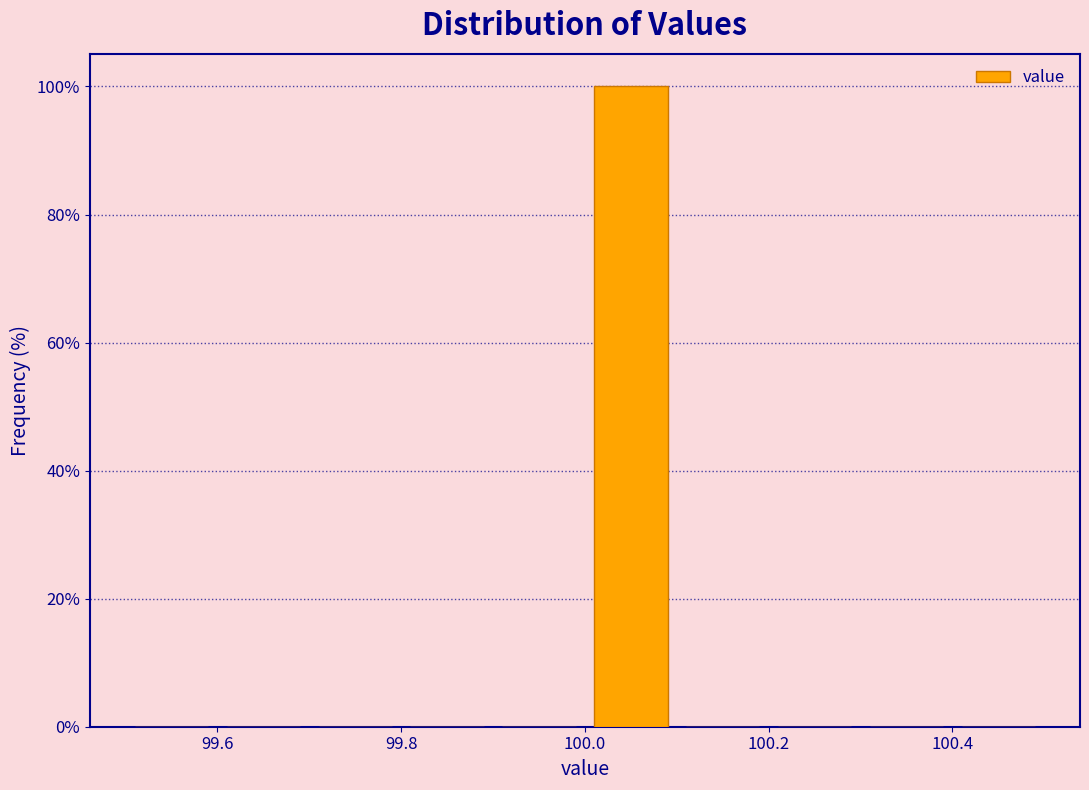

How tall is the bar that spans 100.0 to 100.1 on the x-axis? The values are not printed on the chart, so give them approximately, as read against the axis.

100